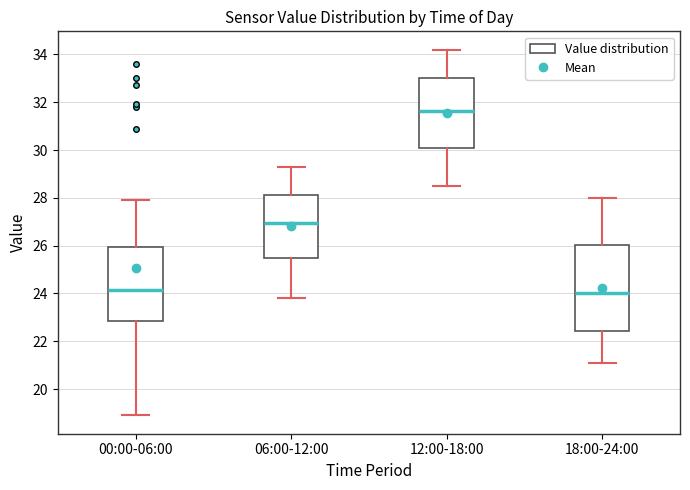

Comparing the boxes themselves (not the whiskers), which one is the tallest?

18:00-24:00